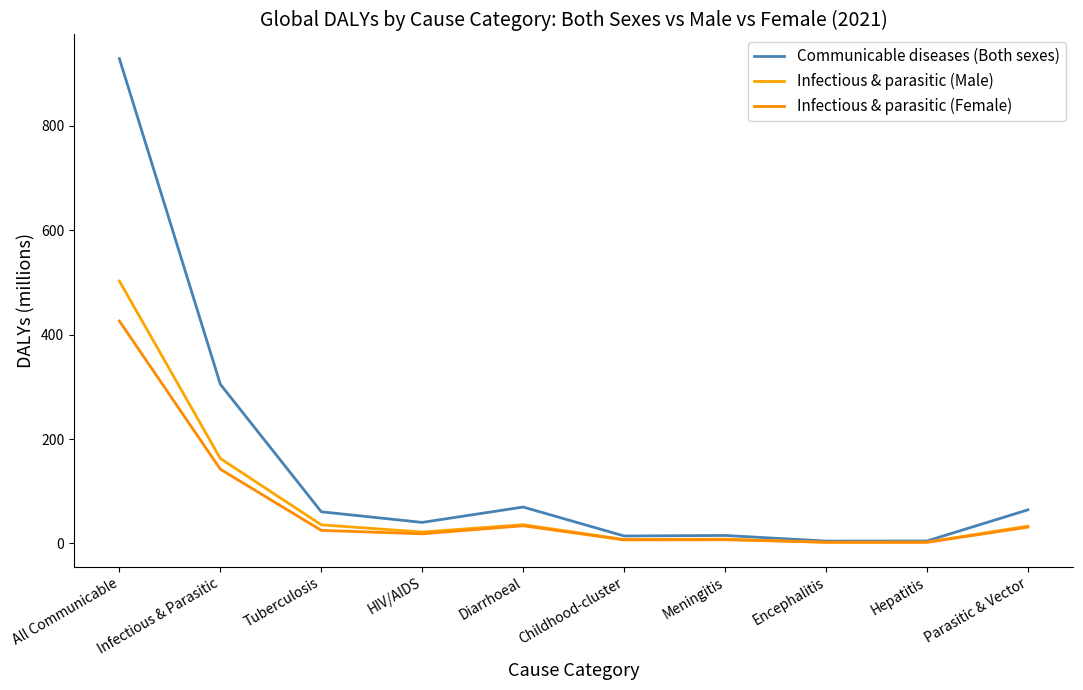

What is the label of the 2nd point from the left?

Infectious & Parasitic